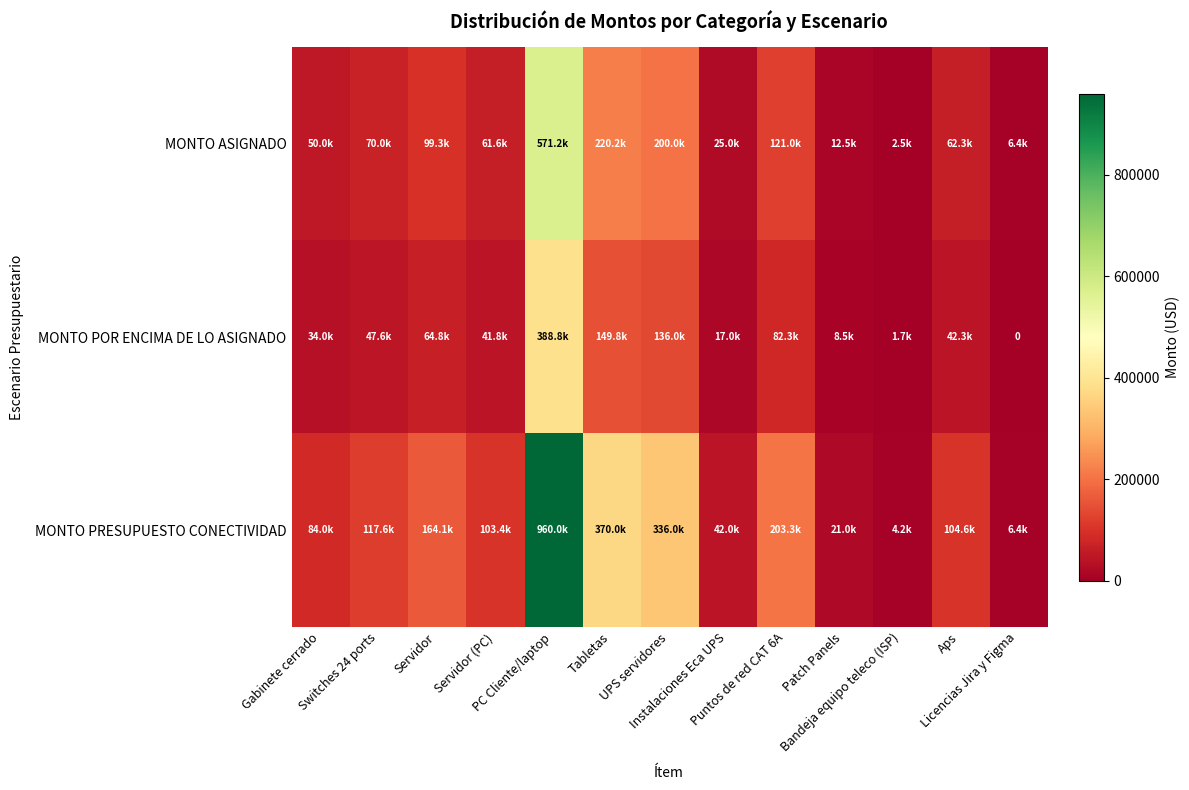

Is the value of MONTO POR ENCIMA DE LO ASIGNADO at Aps greater than the value of MONTO ASIGNADO at Gabinete cerrado?

No